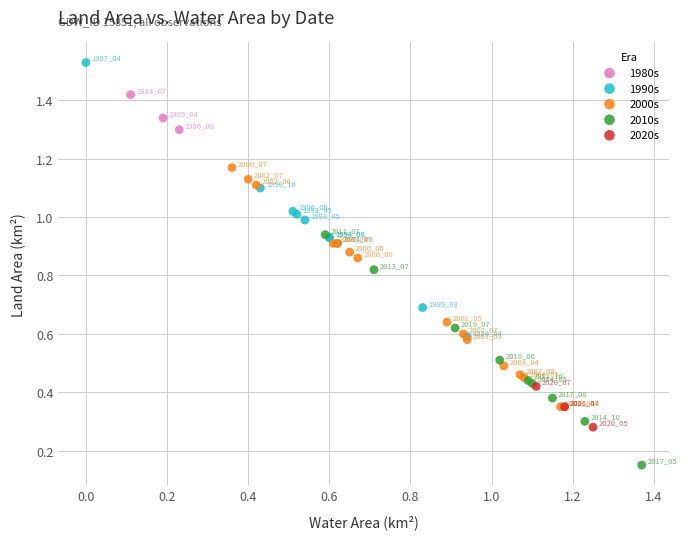

Which series reaches the maximum Y coordinate?

1990s